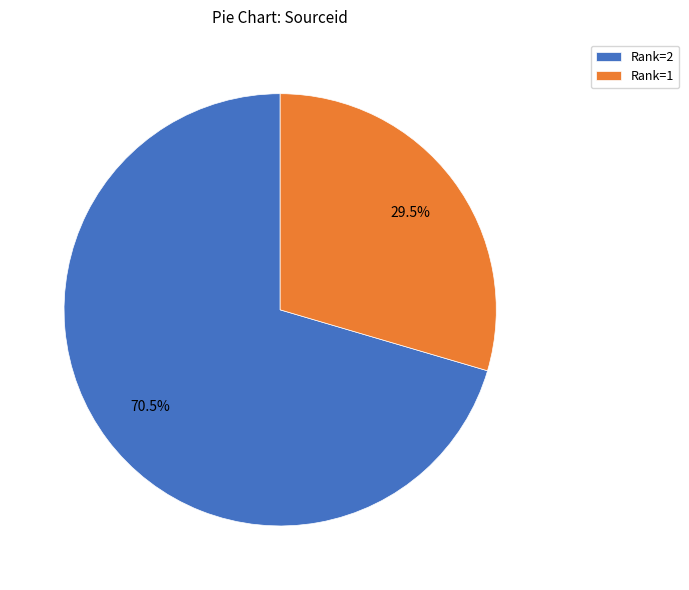

Is the sum of Rank=1 and Rank=2 greater than half?

Yes